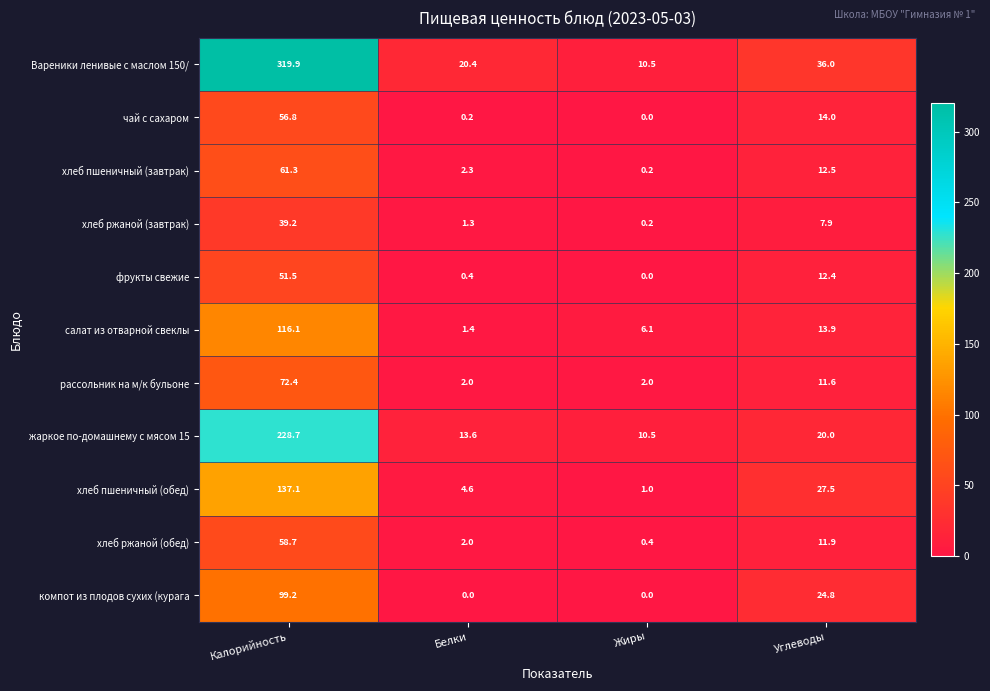

List the labels in order of салат из отварной свеклы value, smallest first.

Белки, Жиры, Углеводы, Калорийность